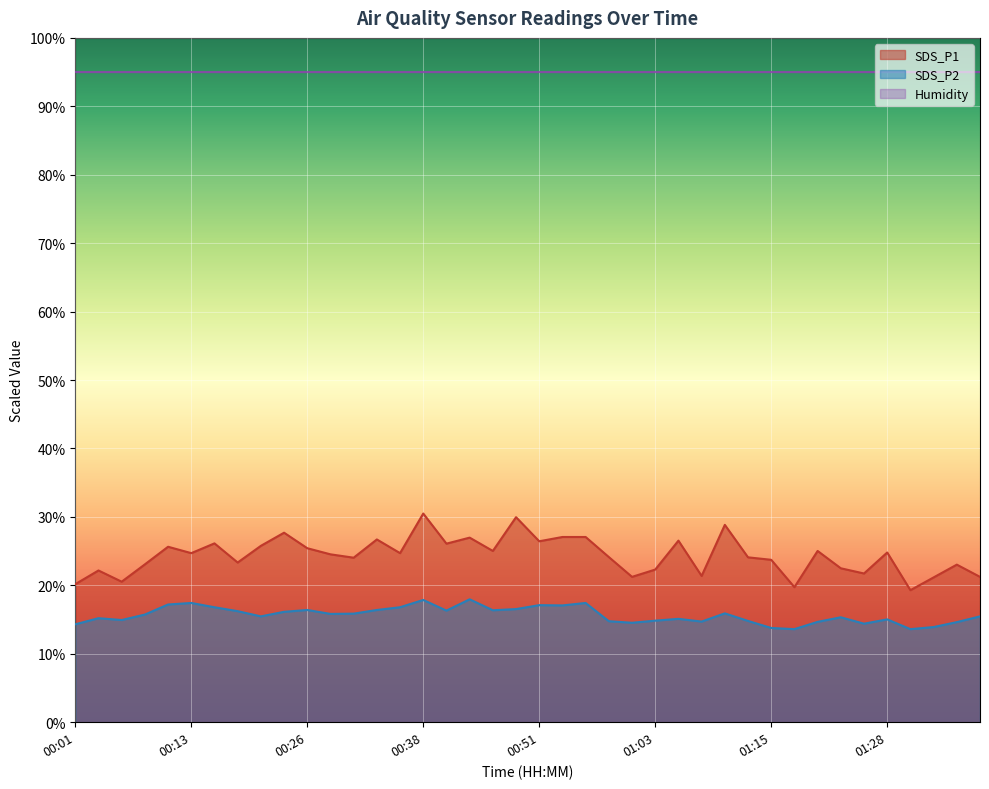

True or false: SDS_P1 and SDS_P2 intersect in this chart.

False